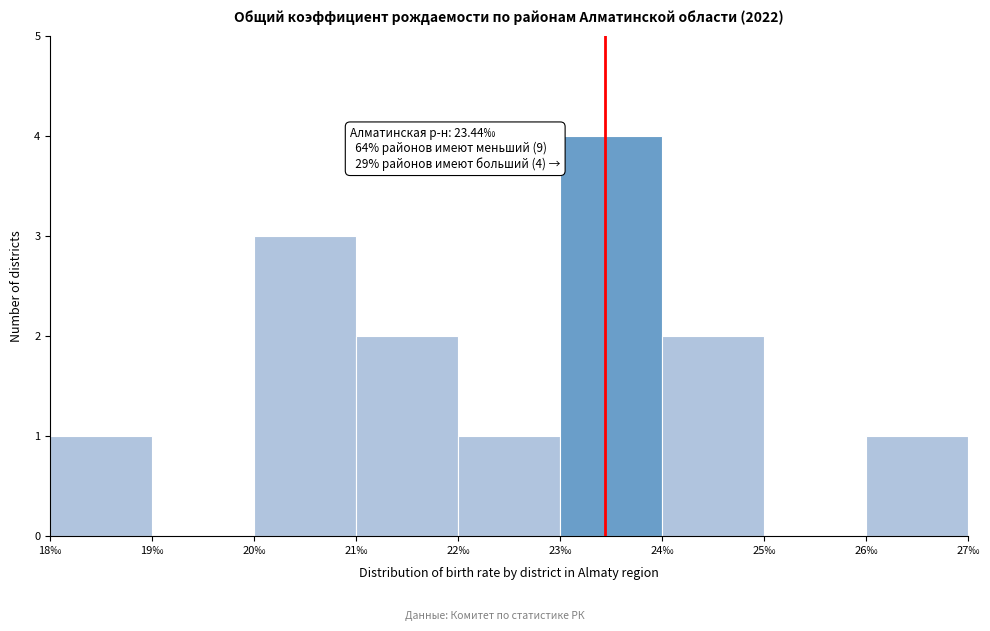

Over which range of the x-axis is the bar tallest?

23 to 24